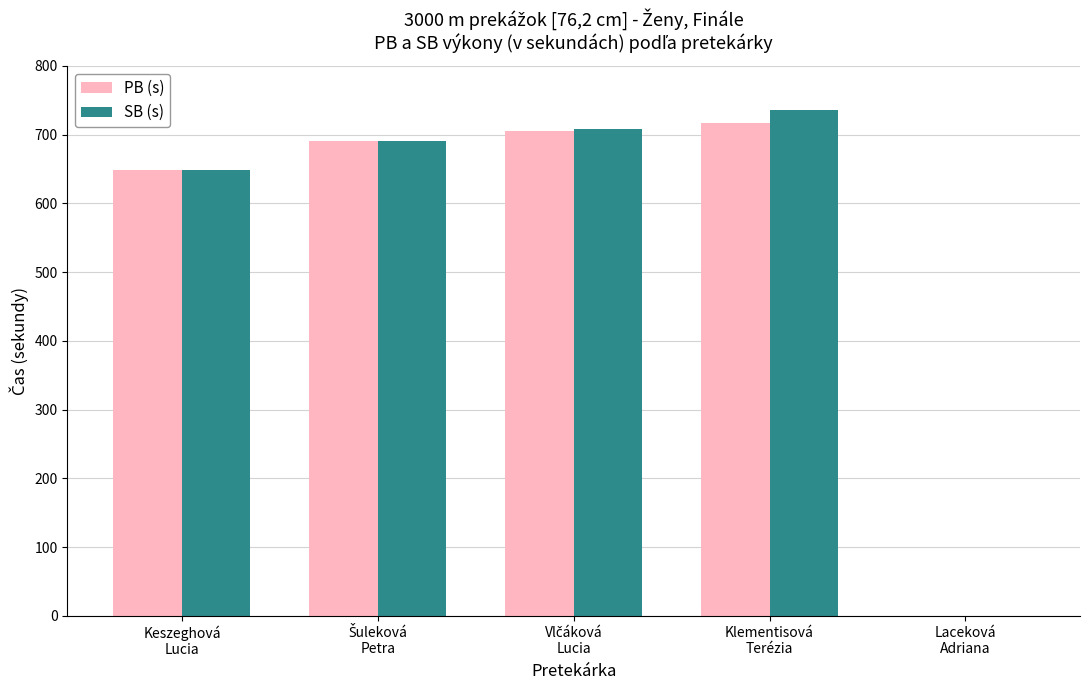

The value of PB (s) at Keszeghová
Lucia is 648.8. True or false?

True